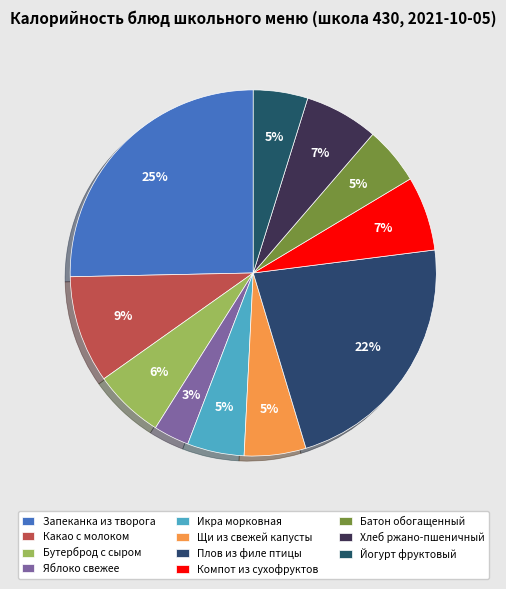

How many segments does this pie chart have?

11